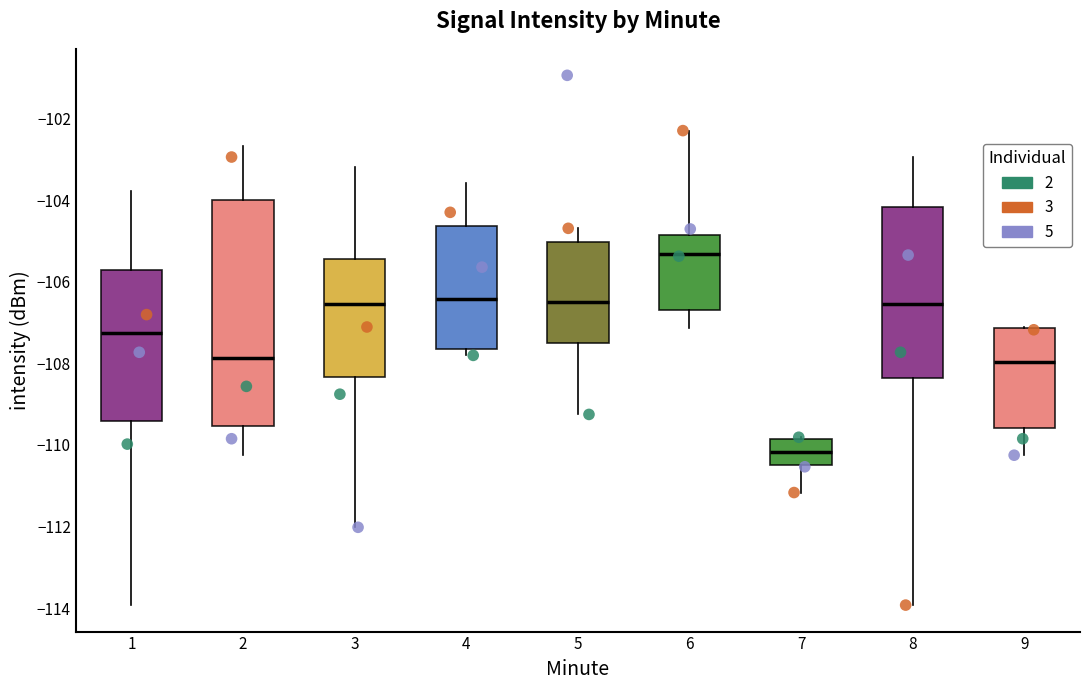

Where does the median line of the box at x = 2 sit on the y-axis? The values are not printed on the chart, so give them approximately, as read against the axis.

-107.8